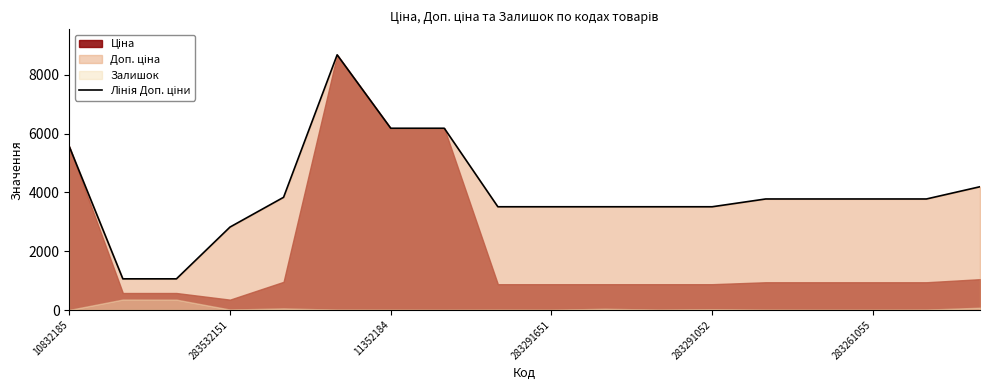

What is the value of the 11th point from the left?

3511.9